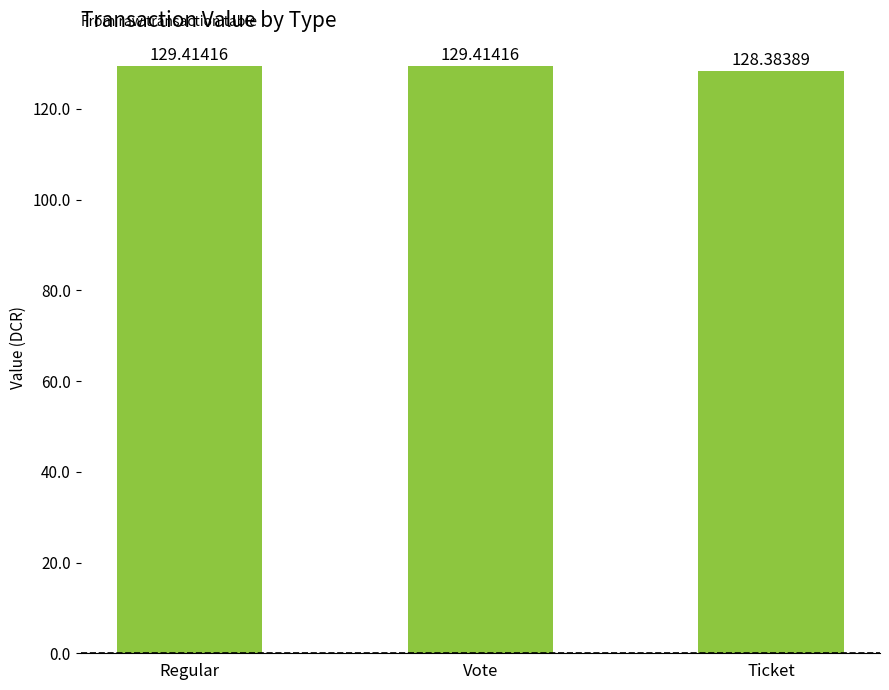

Which has a higher value, Vote or Ticket?

Vote